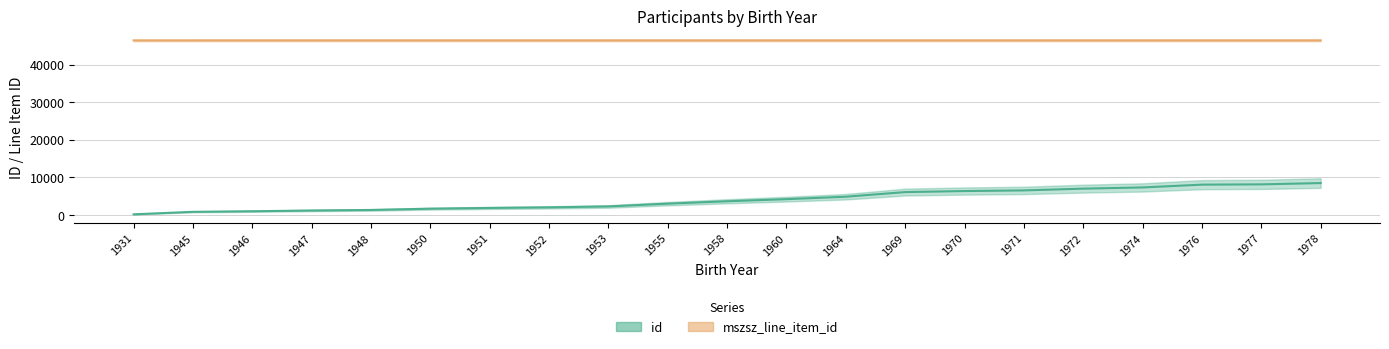

How many lines are shown in the chart?

2